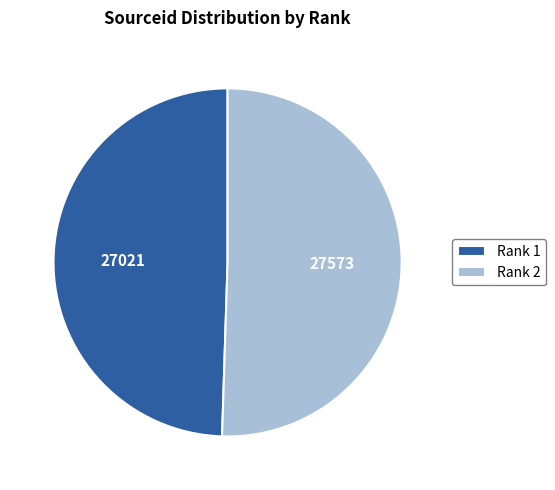

Is it true that Rank 1 is 49% of the pie?

True